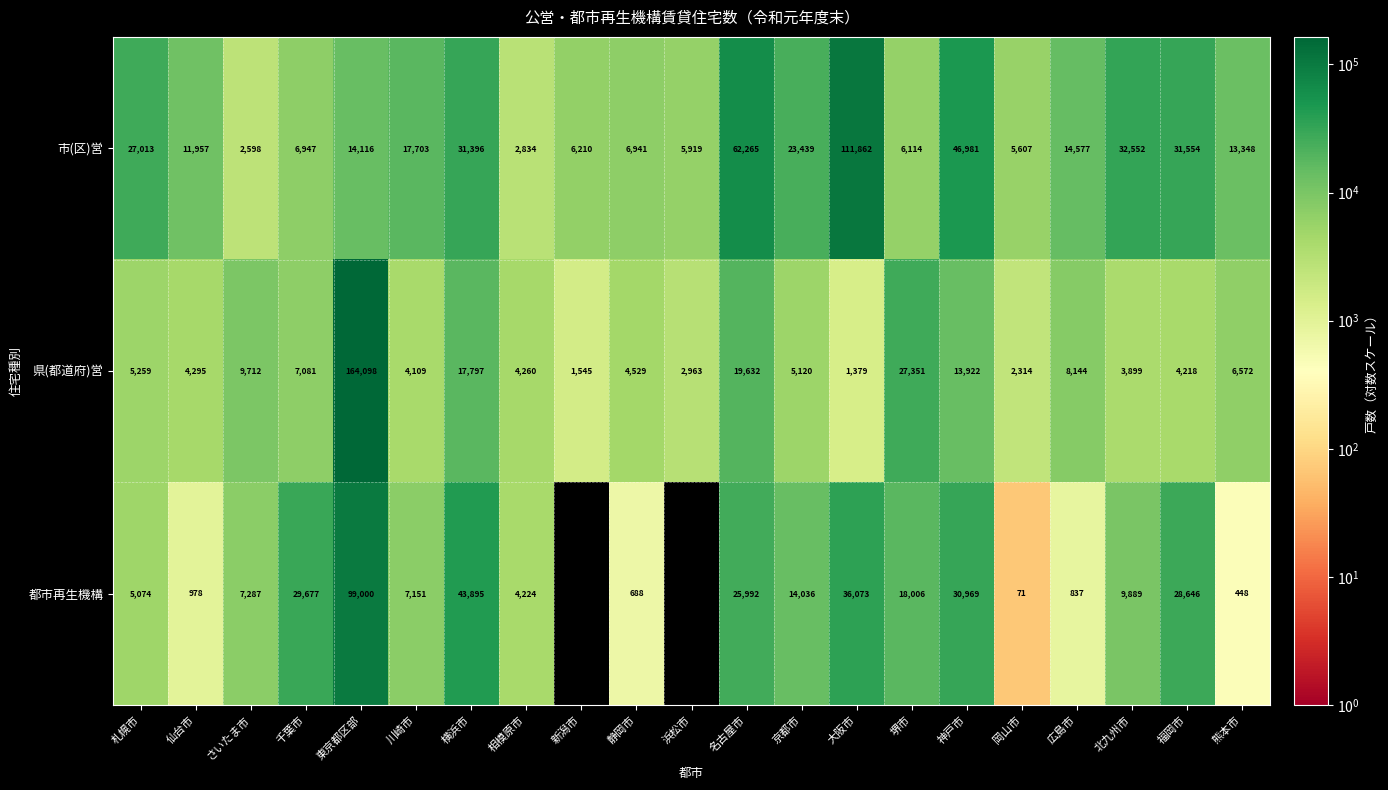

Is the value of 県(都道府)営 at 名古屋市 greater than the value of 都市再生機構 at 札幌市?

Yes